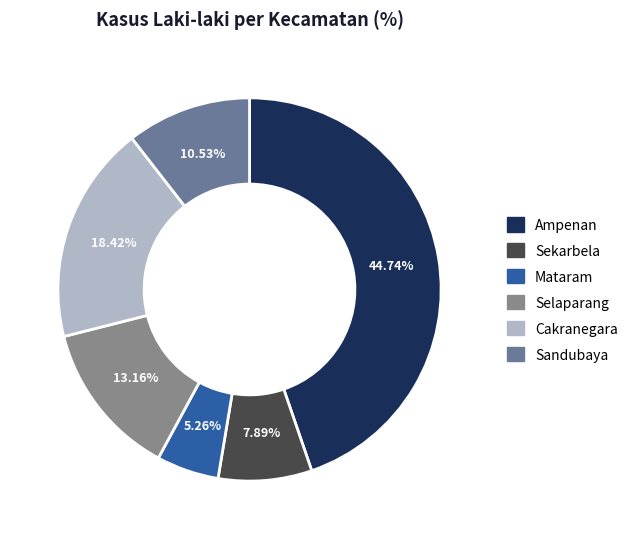

Rank the categories by value from lowest to highest.

Mataram, Sekarbela, Sandubaya, Selaparang, Cakranegara, Ampenan